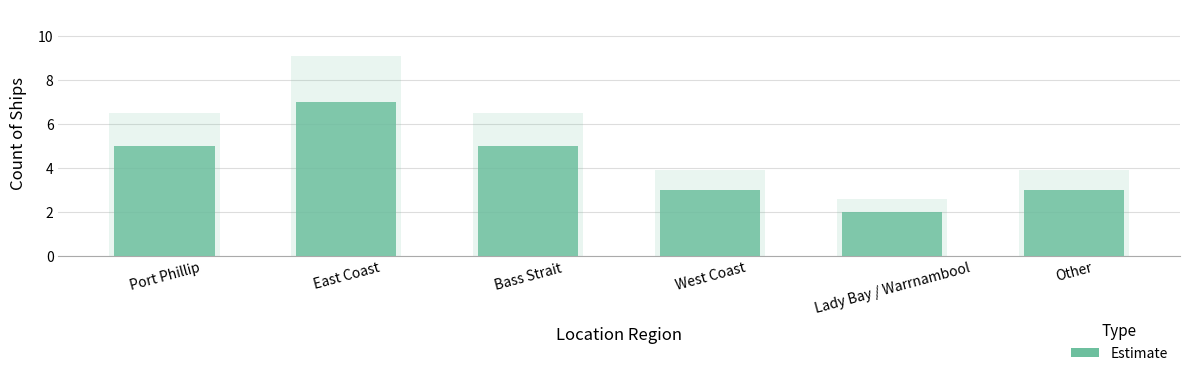

Which has a higher value, East Coast or Port Phillip?

East Coast